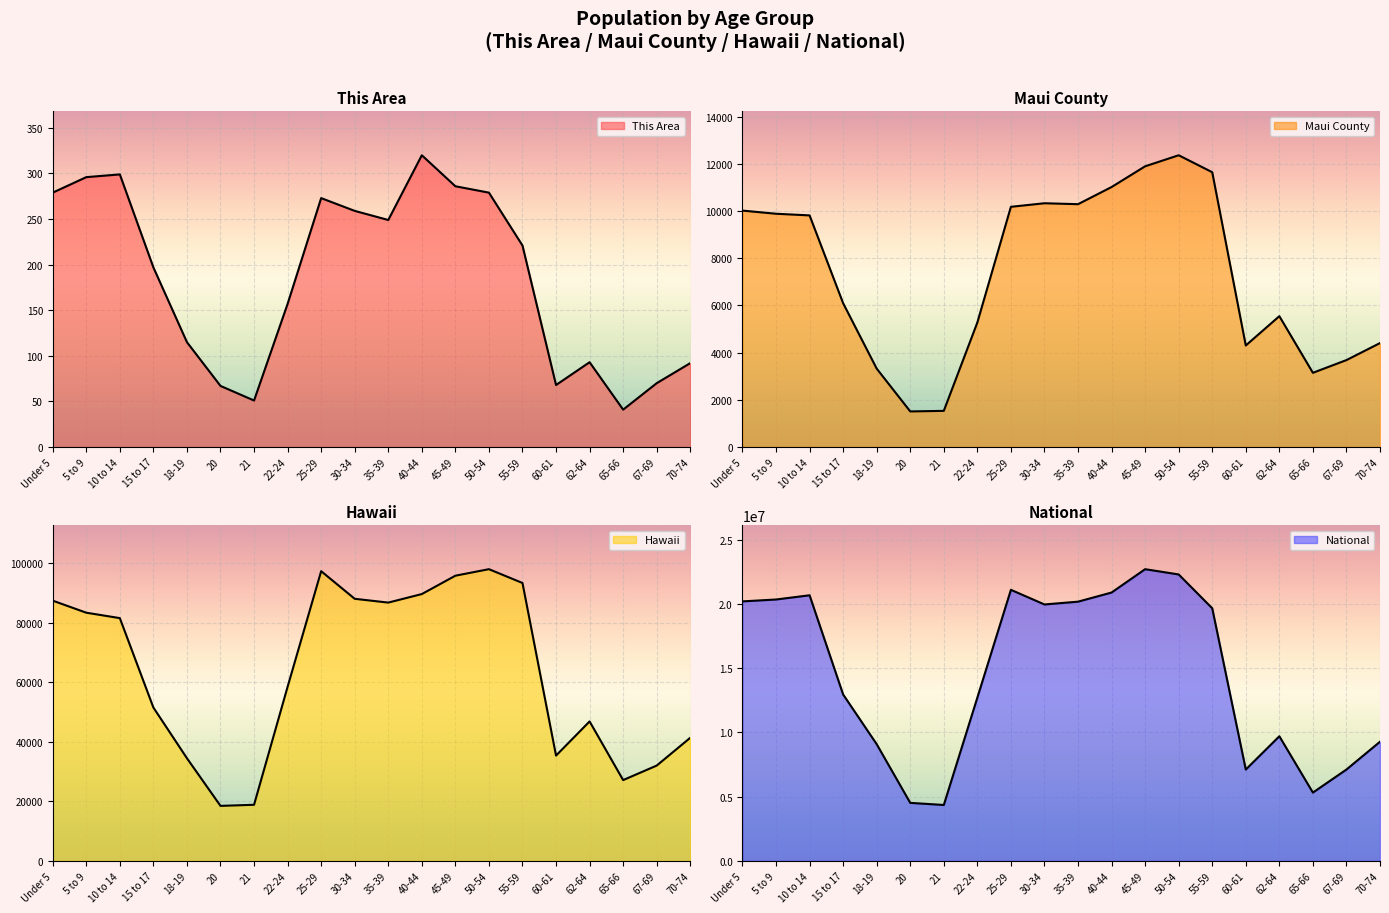

Where is the first local minimum for This Area?

21